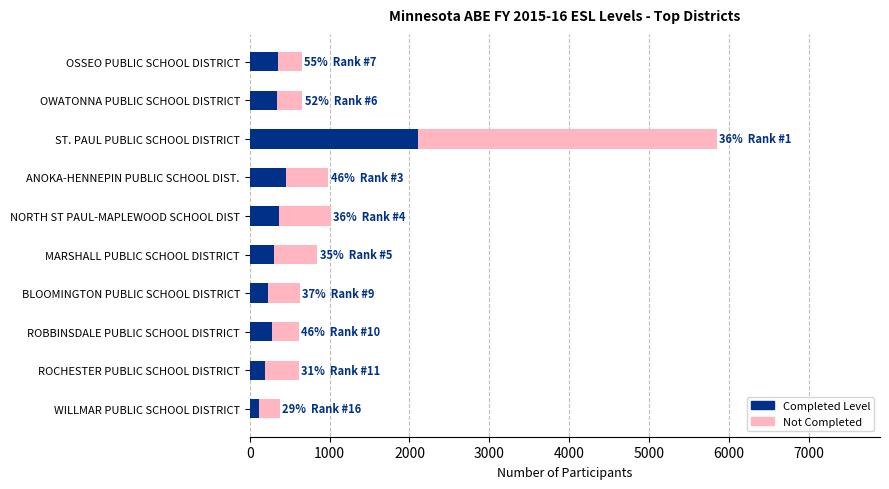

At which category is the sum across all series the highest?

ST. PAUL PUBLIC SCHOOL DISTRICT